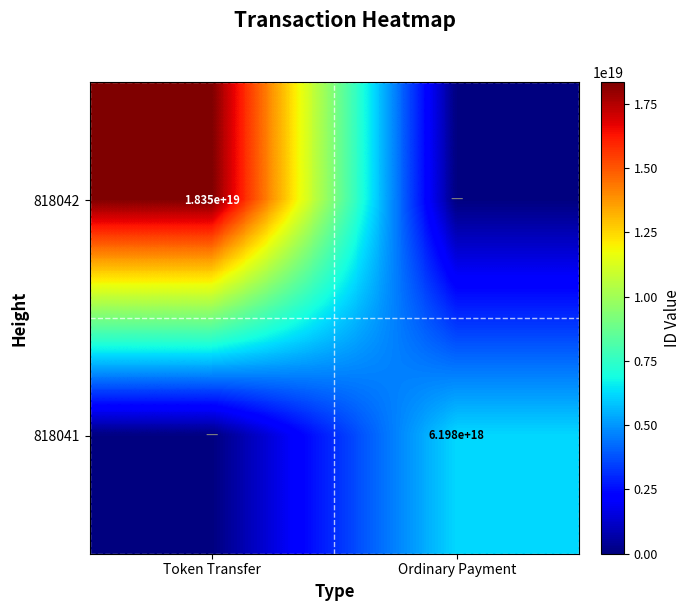

The 818042 series shows 9669402639924498432 at Token Transfer. True or false?

False